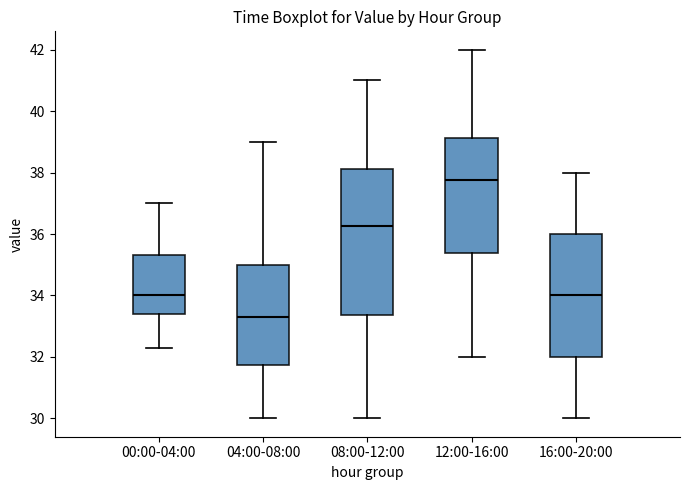

Reading left to right, transcribe this box plot: for each box, give where its median line is, the range the box spans, and where its two whiskers end, as read against the y-axis. The values are not printed on the chart, so give them approximately, as read against the axis.

00:00-04:00: median 34.0, box 33.4 to 35.4, whiskers 32.4 to 37.0
04:00-08:00: median 33.4, box 31.8 to 35.0, whiskers 30.0 to 39.0
08:00-12:00: median 36.2, box 33.4 to 38.2, whiskers 30.0 to 41.0
12:00-16:00: median 37.8, box 35.4 to 39.2, whiskers 32.0 to 42.0
16:00-20:00: median 34.0, box 32.0 to 36.0, whiskers 30.0 to 38.0